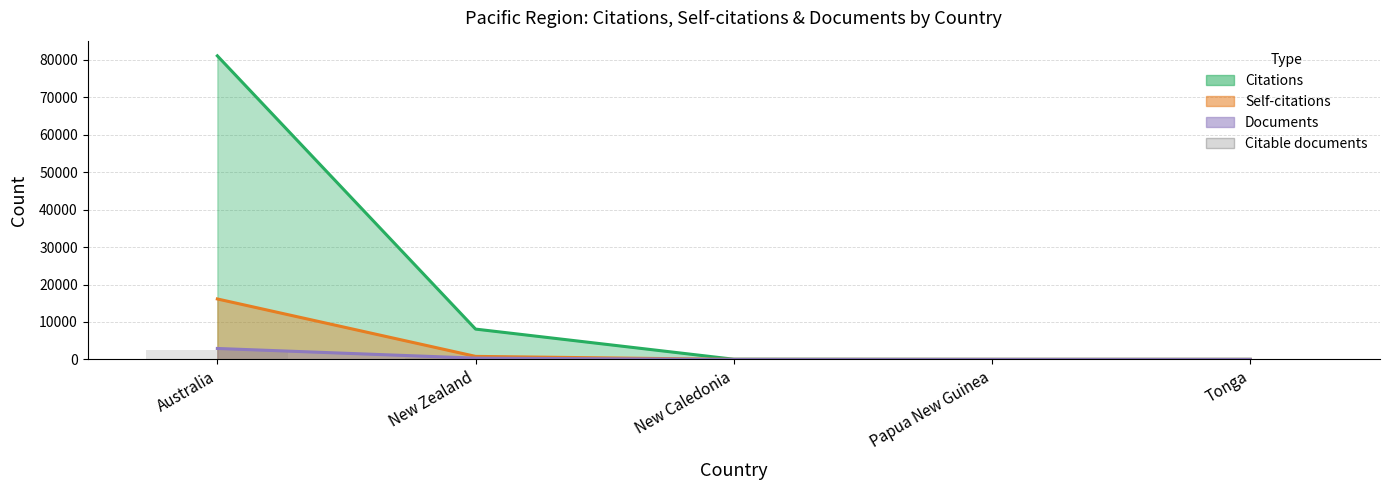

What is the label of the 1st bar from the left?

Australia